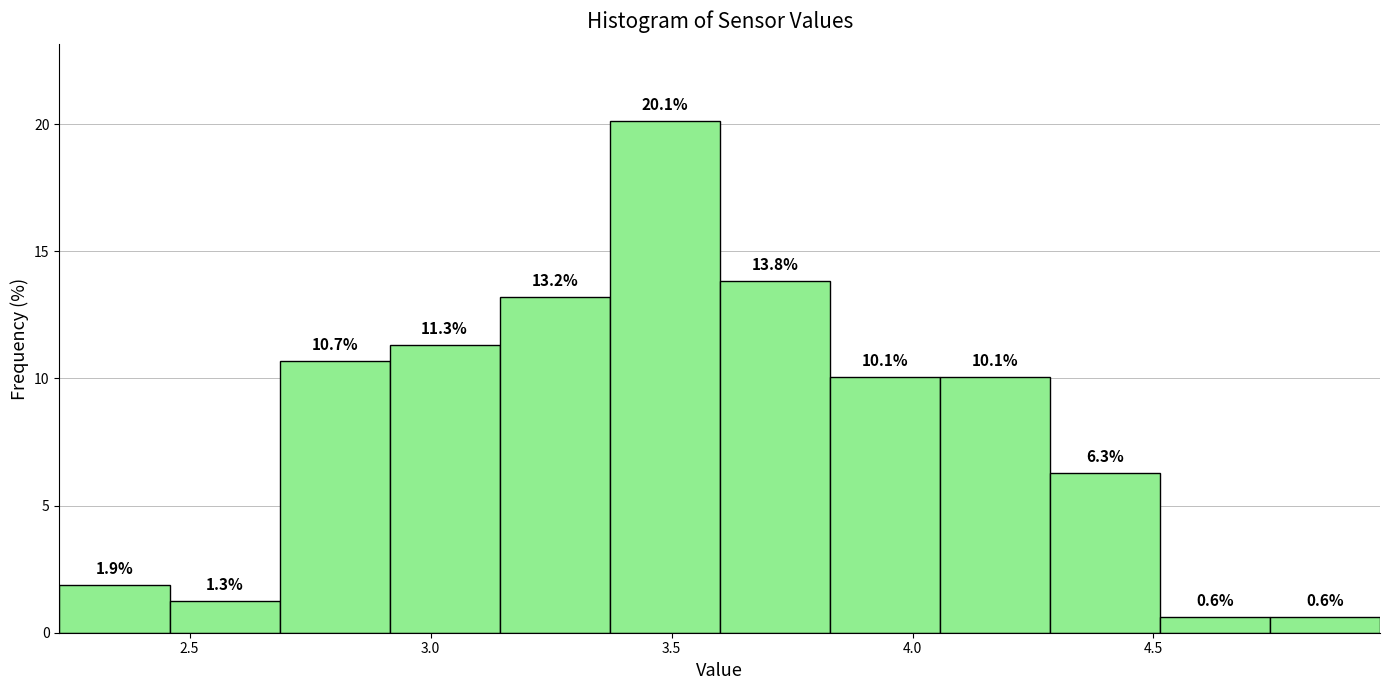

How tall is the bar that spans 2.70 to 2.90 on the x-axis? The bar edges are not printed on the chart, so give them approximately, as read against the axis.

10.7